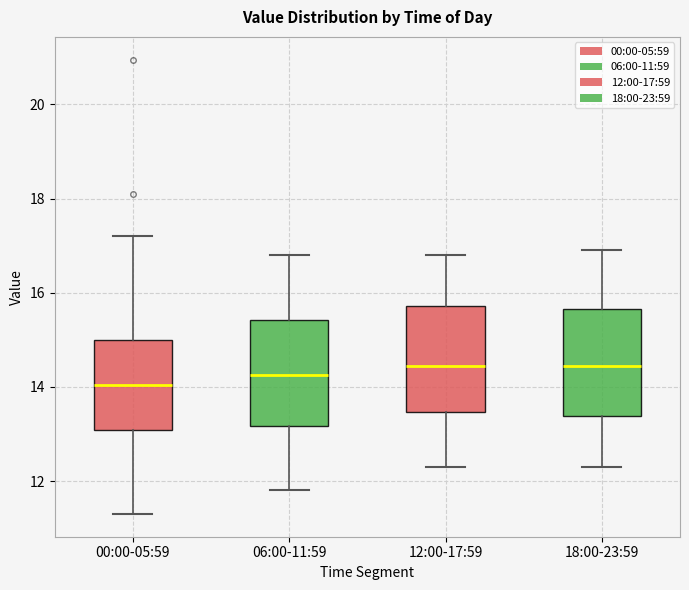

Reading left to right, transcribe this box plot: for each box, give where its median line is, the range the box spans, and where its two whiskers end, as read against the y-axis. The values are not printed on the chart, so give them approximately, as read against the axis.

00:00-05:59: median 14.0, box 13.0 to 15.0, whiskers 11.4 to 17.2
06:00-11:59: median 14.2, box 13.2 to 15.4, whiskers 11.8 to 16.8
12:00-17:59: median 14.4, box 13.4 to 15.8, whiskers 12.4 to 16.8
18:00-23:59: median 14.4, box 13.4 to 15.6, whiskers 12.4 to 17.0